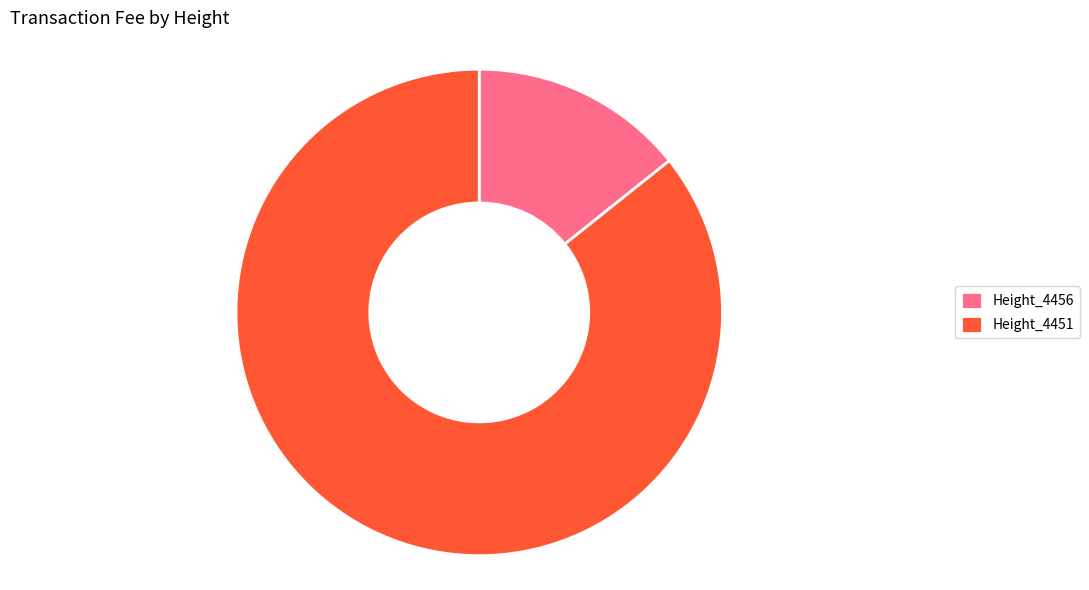

Between Height_4456 and Height_4451, which is larger?

Height_4451